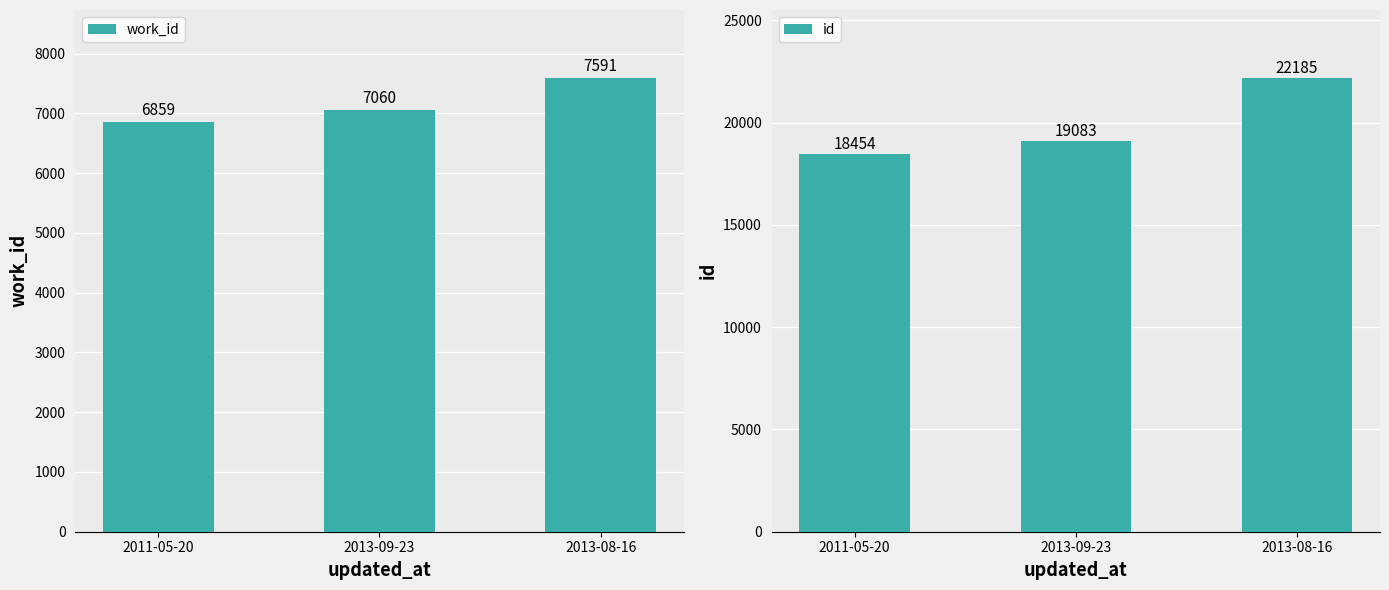

What is the minimum value shown in the chart?

6859